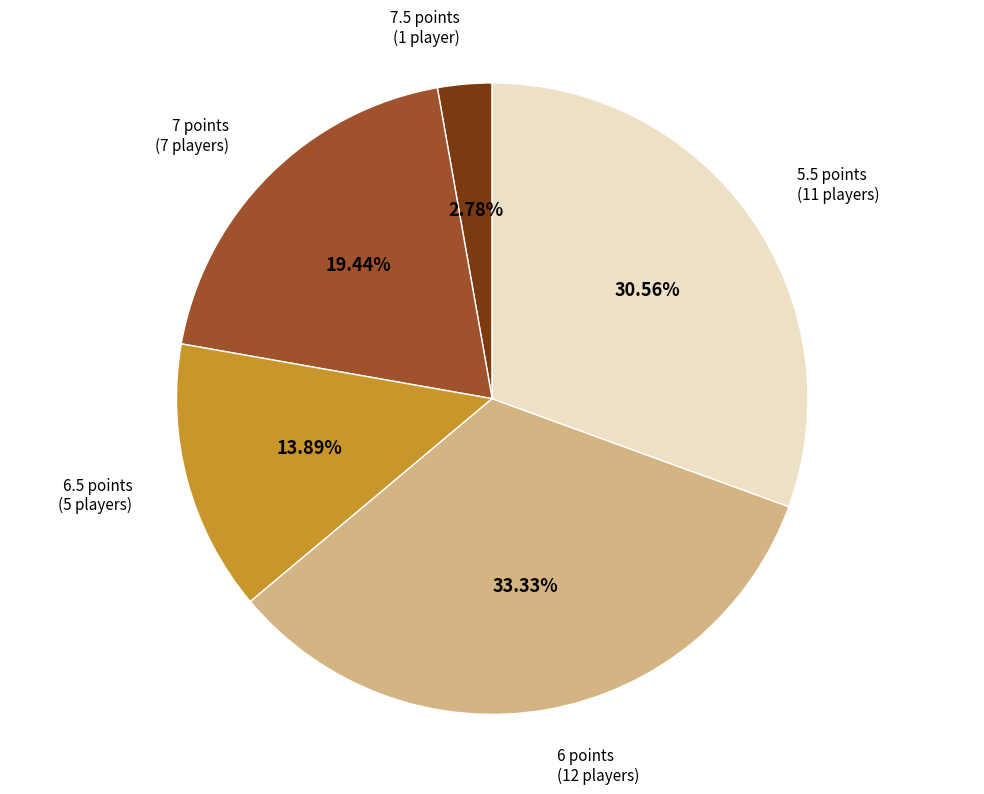

Count the number of slices in the pie.

5